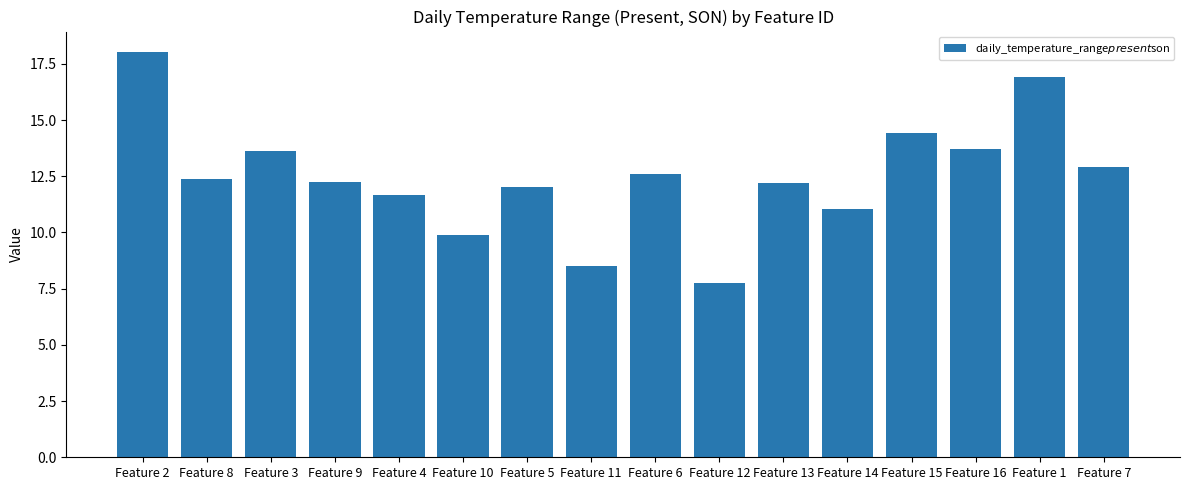

Is it true that the value at Feature 15 is 14.4?

True